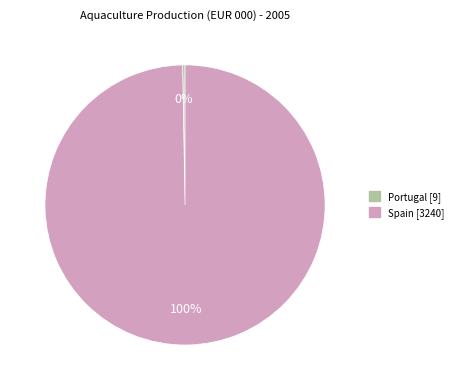

Which slice is the largest?

Spain